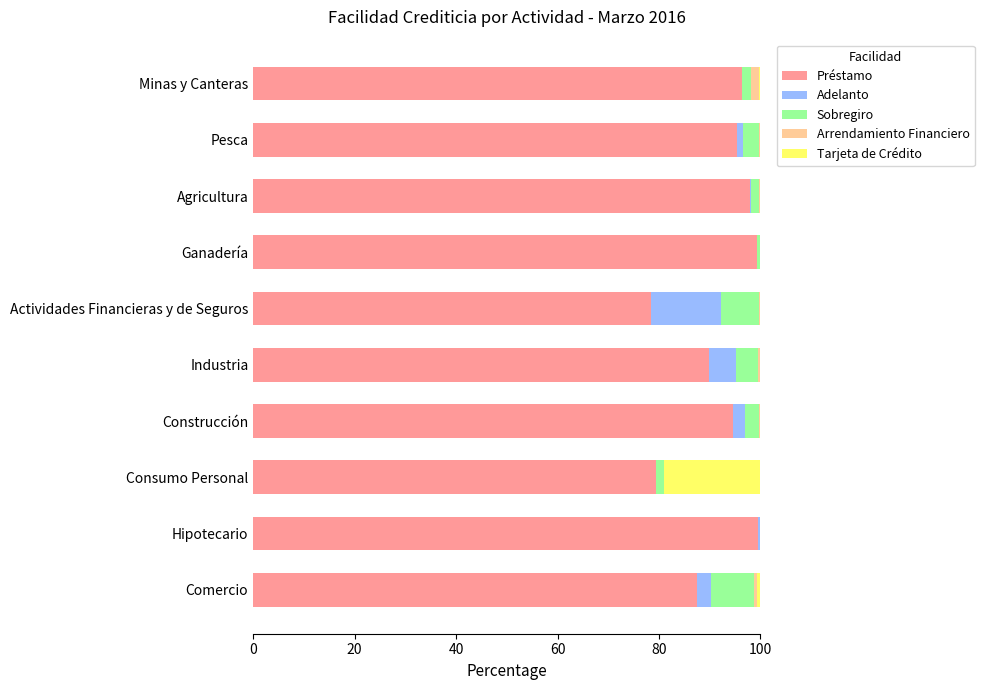

True or false: Préstamo has a value of 132.4 at Consumo Personal.

False